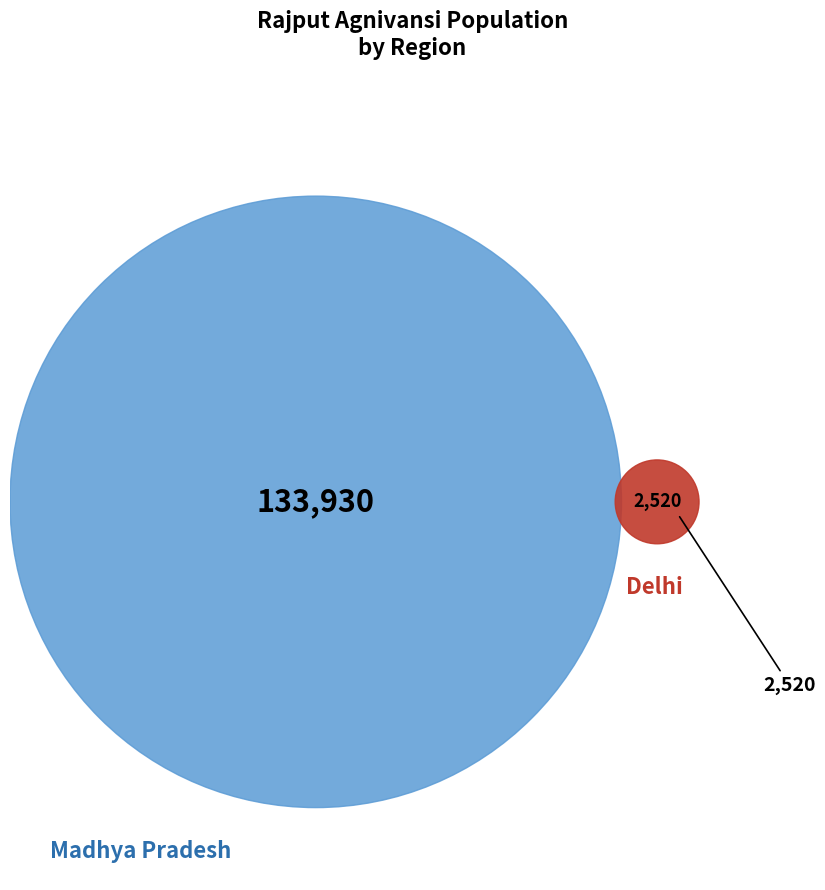

Which slice represents more than half of the pie?

Madhya Pradesh (Dewas)